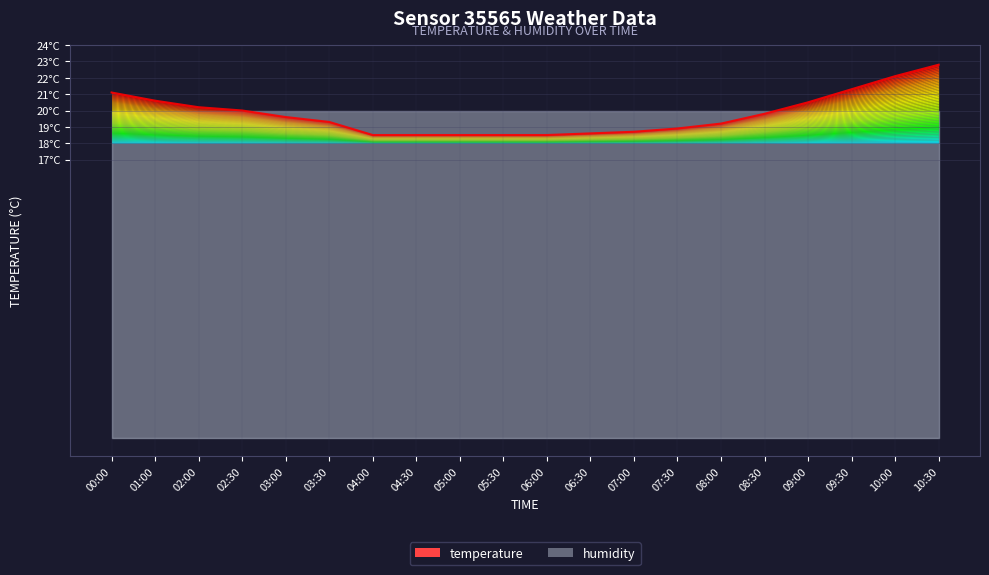

Reading left to right, list all the values displayed in this chart.

21.1	20.6	20.2	20.0	19.6	19.3	18.5	18.5	18.5	18.5	18.5	18.6	18.7	18.9	19.2	19.8	20.5	21.3	22.1	22.8